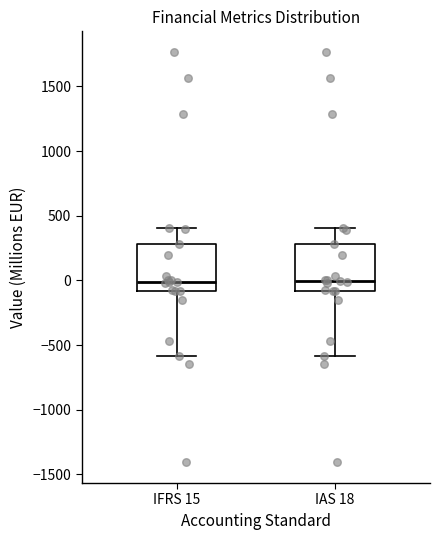

Where does the upper whisker of the box for IFRS 15 end on the y-axis? The values are not printed on the chart, so give them approximately, as read against the axis.

400